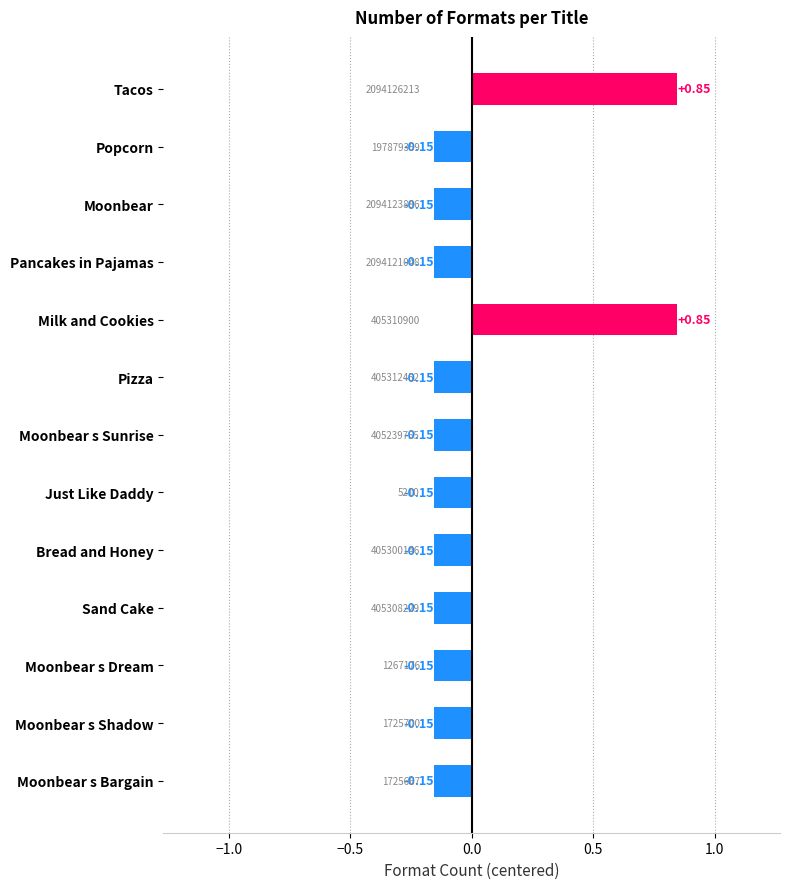

What is the difference between the second highest and second lowest values?

1.0